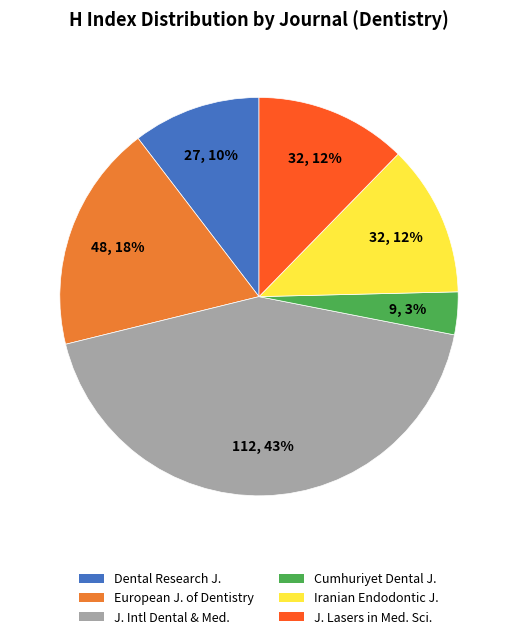

Does any single category account for the majority?

No